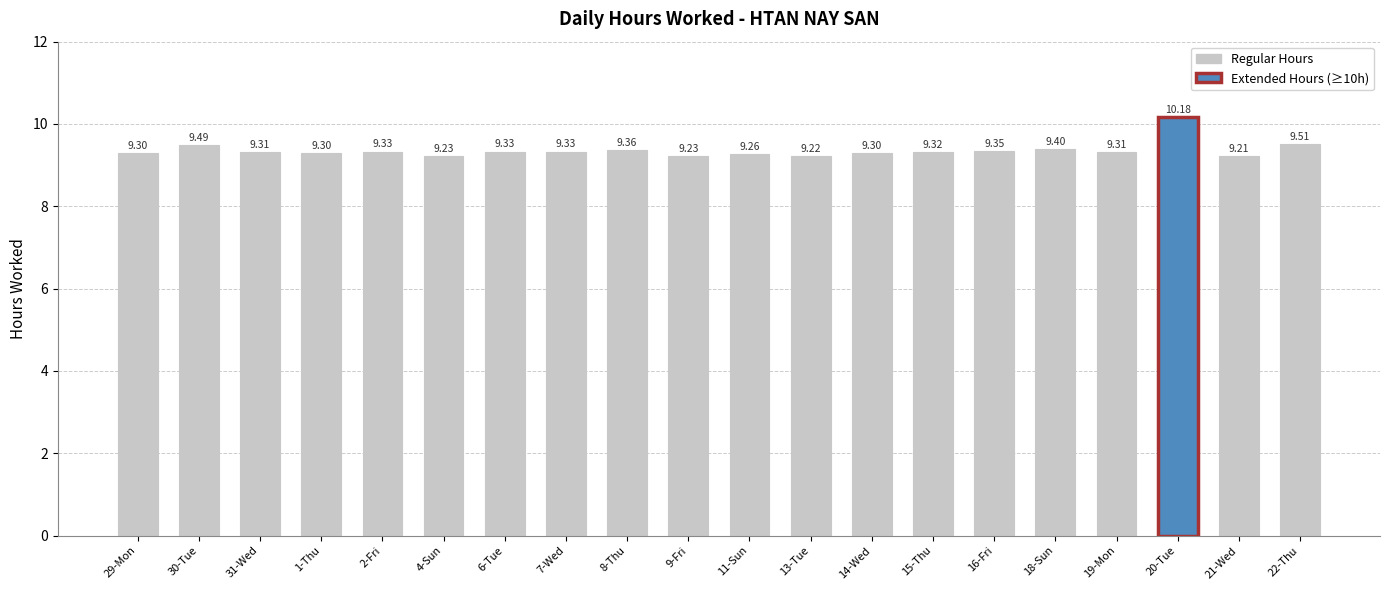

Count the number of data series in this chart.

1